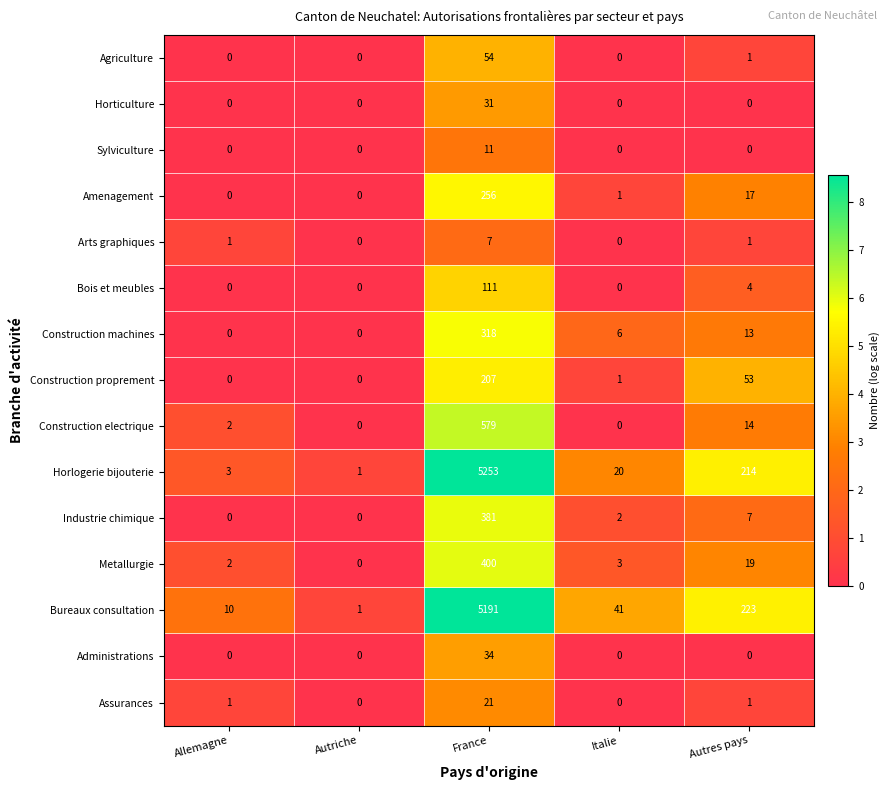

Which category has the highest value in the Construction electrique series?

France